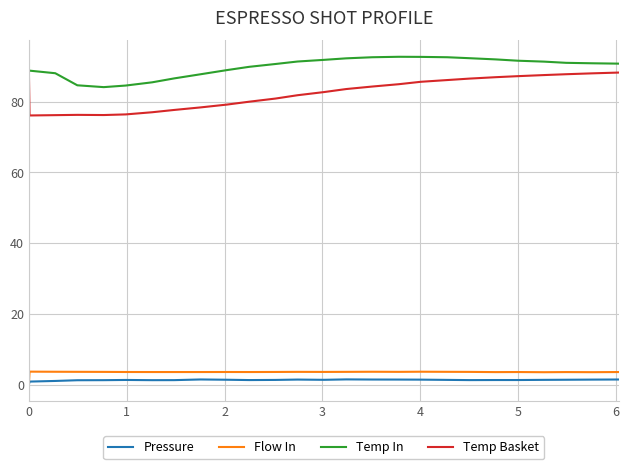

What is the maximum value for Temp In?

92.7